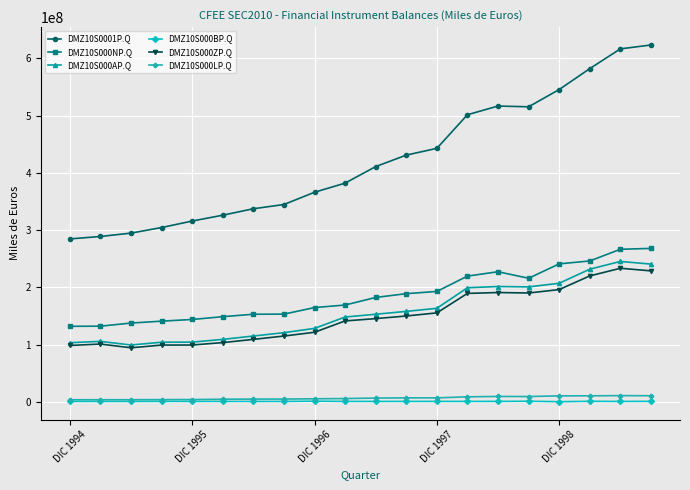

True or false: DMZ10S000BP.Q has more than 2 points higher than both neighbors.

True